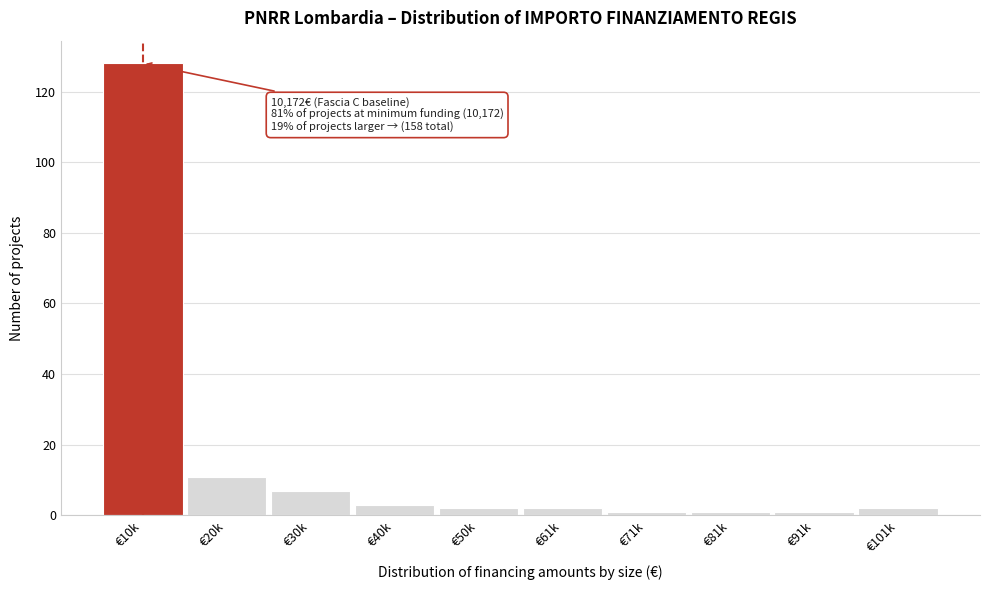

Reading right to left, list all the values displayed in this chart.

2	1	1	1	2	2	3	7	11	128